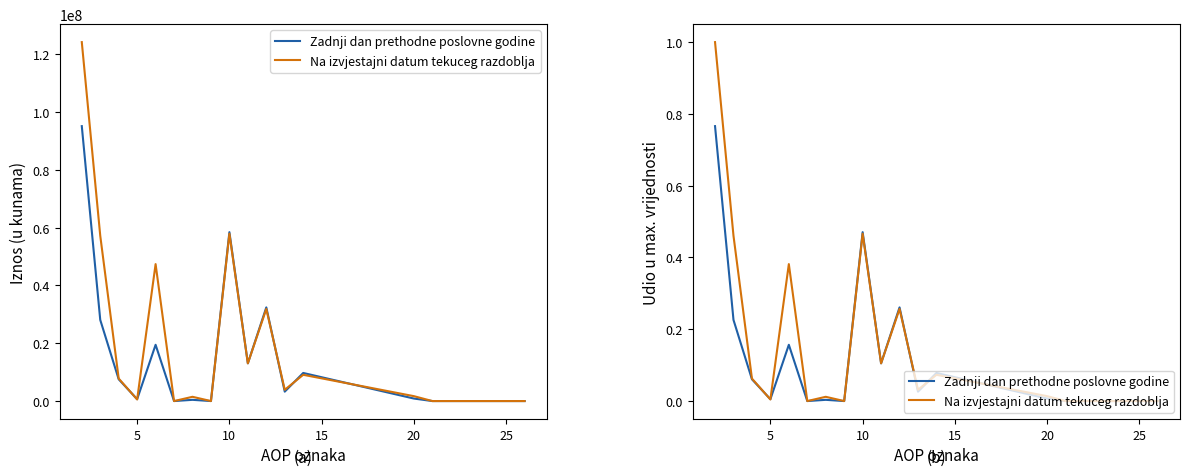

Reading left to right, list all the values displayed in this chart.

Zadnji dan prethodne poslovne godine: 0.8	0.2	0.1	0.0	0.2	0.0	0.0	0.0	0.5	0.1	0.3	0.0	0.1	0.0	0.0	0.0	0.0	0.0	0.0	0.0
Na izvjestajni datum tekuceg razdoblja: 1.0	0.5	0.1	0.0	0.4	0.0	0.0	0.0	0.5	0.1	0.3	0.0	0.1	0.0	0.0	0.0	0.0	0.0	0.0	0.0